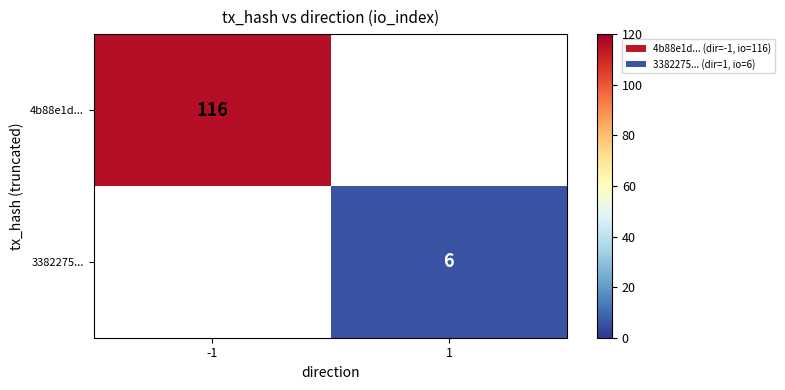

True or false: 4b88e1d... has a value of 194 at -1.

False